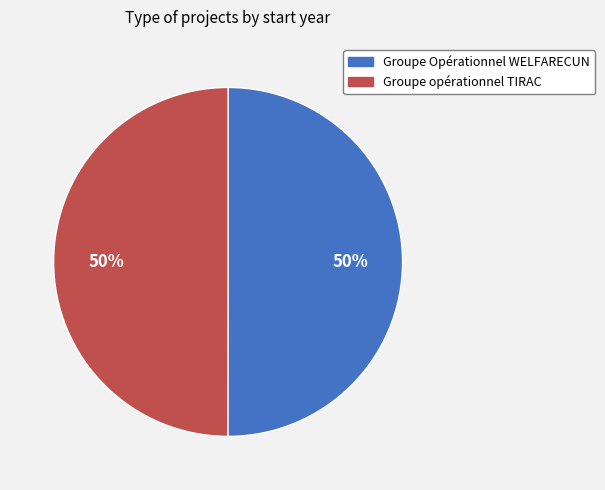

The Groupe Opérationnel WELFARECUN slice represents 62% of the pie. True or false?

False